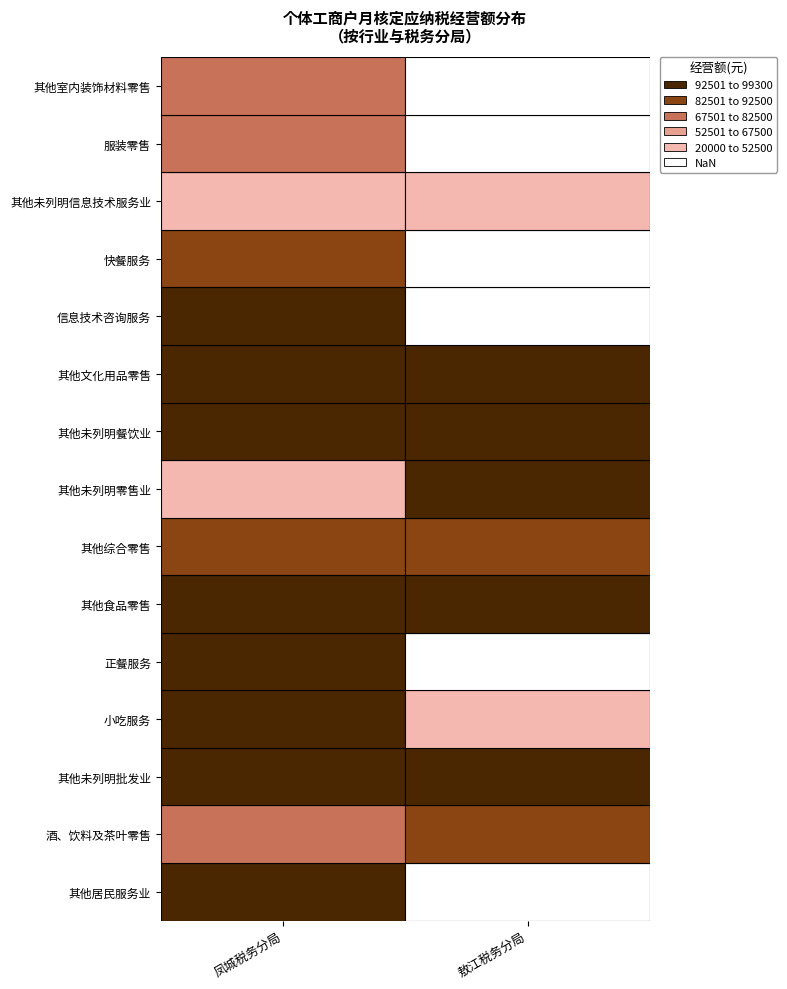

Which series has the largest total across all categories?

其他未列明餐饮业